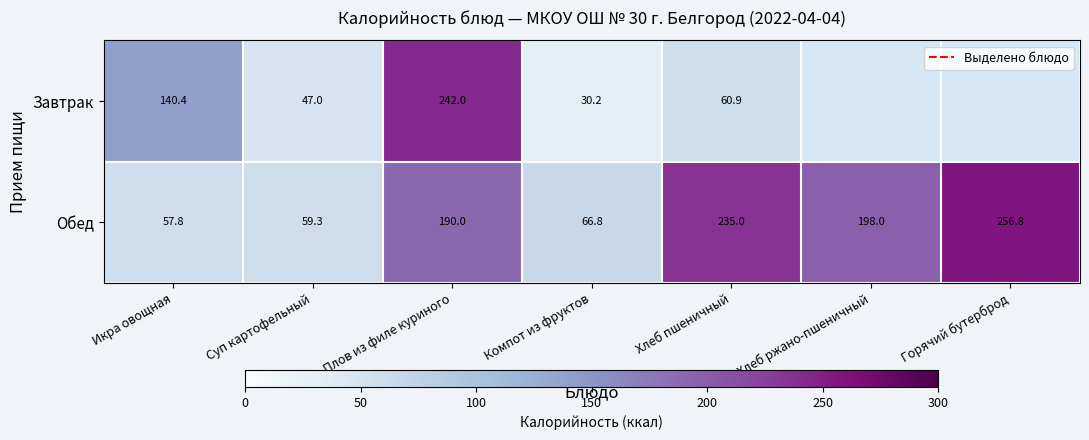

How many data points in Обед are less than 190?

3